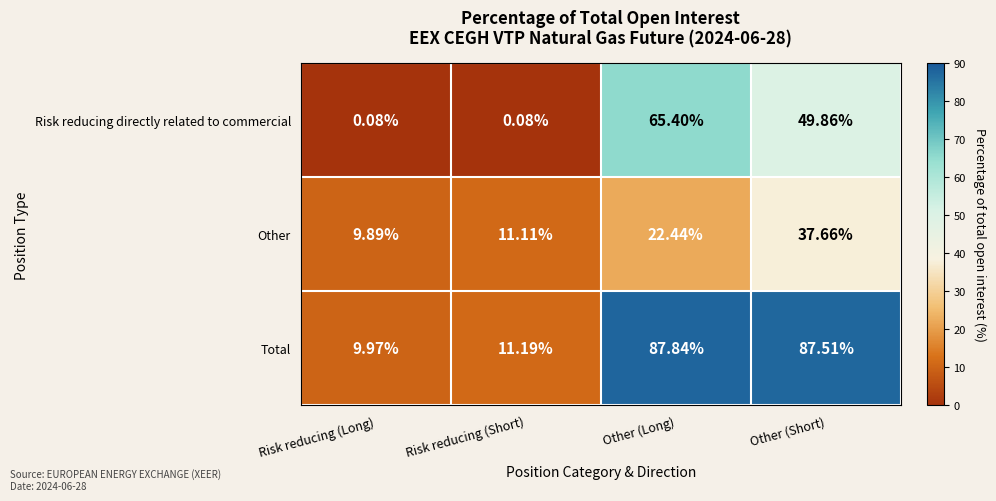

Which series changed the most between Risk reducing (Short) and Other (Short)?

Total